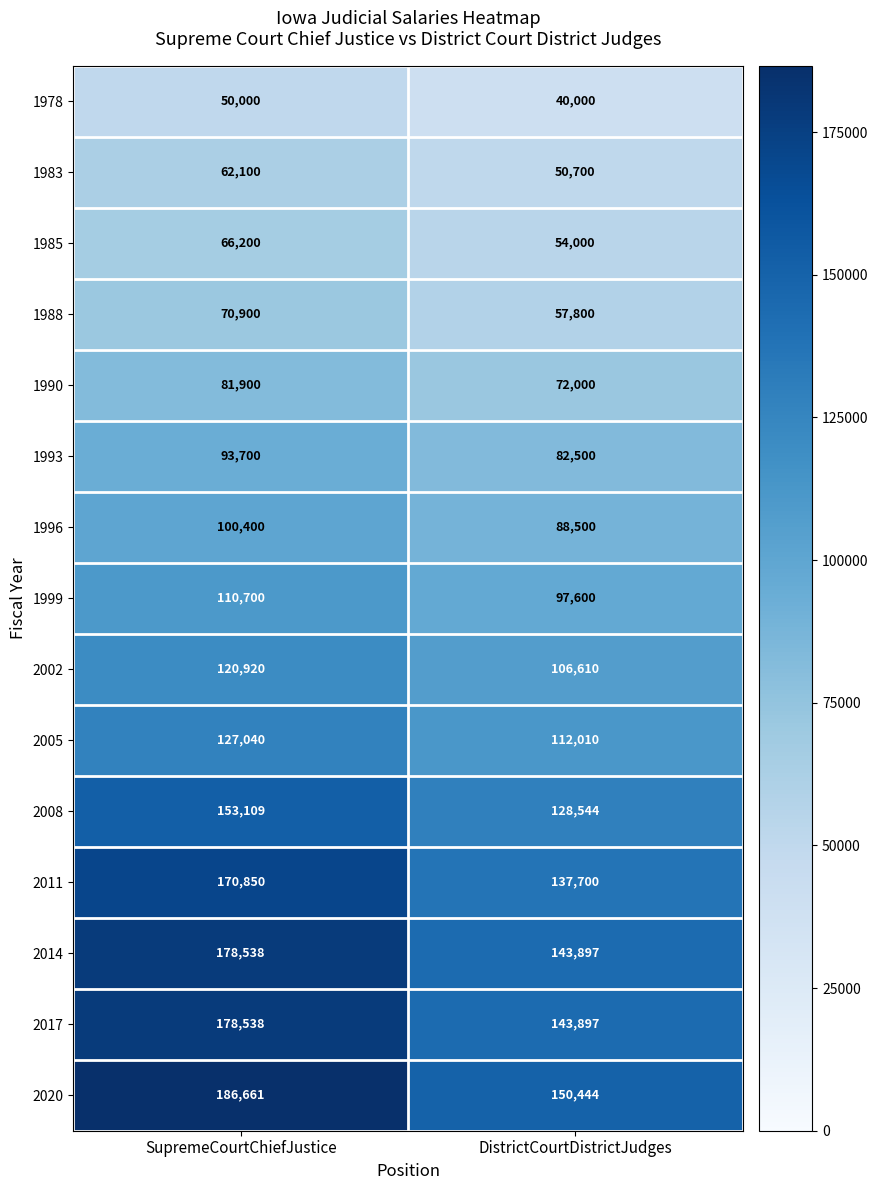

Rank the categories by 2002 value from highest to lowest.

SupremeCourtChiefJustice, DistrictCourtDistrictJudges